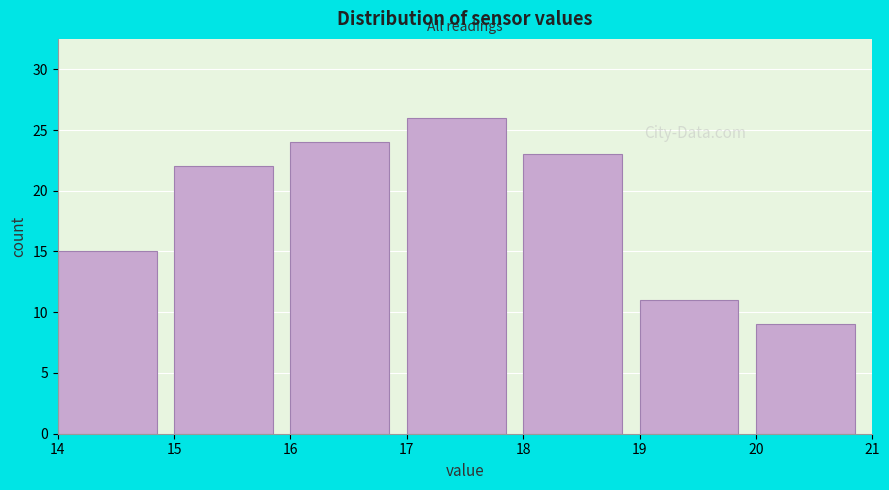

Reading left to right, list every bar in this chart as the range it spans on the x-axis followed by its height. The values are not printed on the chart, so give them approximately, as read against the axis.

14 to 15: 15
15 to 16: 22
16 to 17: 24
17 to 18: 26
18 to 19: 23
19 to 20: 11
20 to 21: 9